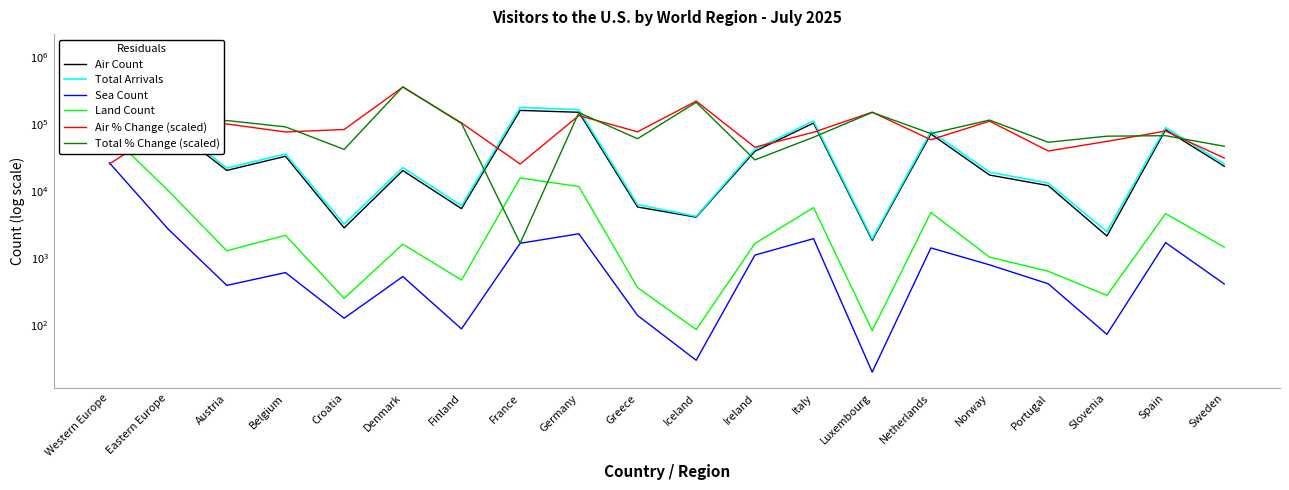

Between Belgium and Spain, which series saw the biggest shift?

Total Arrivals